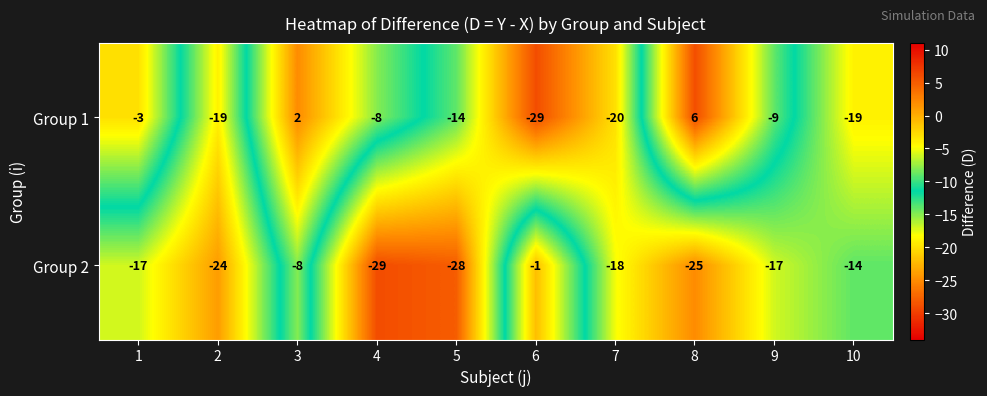

Which series has the largest range (max minus min)?

Group 1